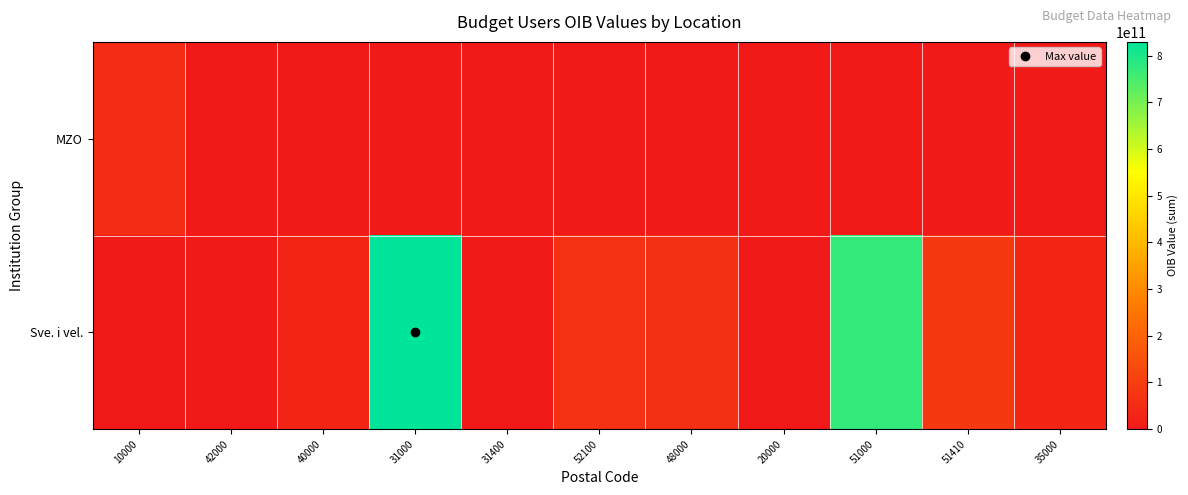

Which label corresponds to the smallest value in the chart?

42000